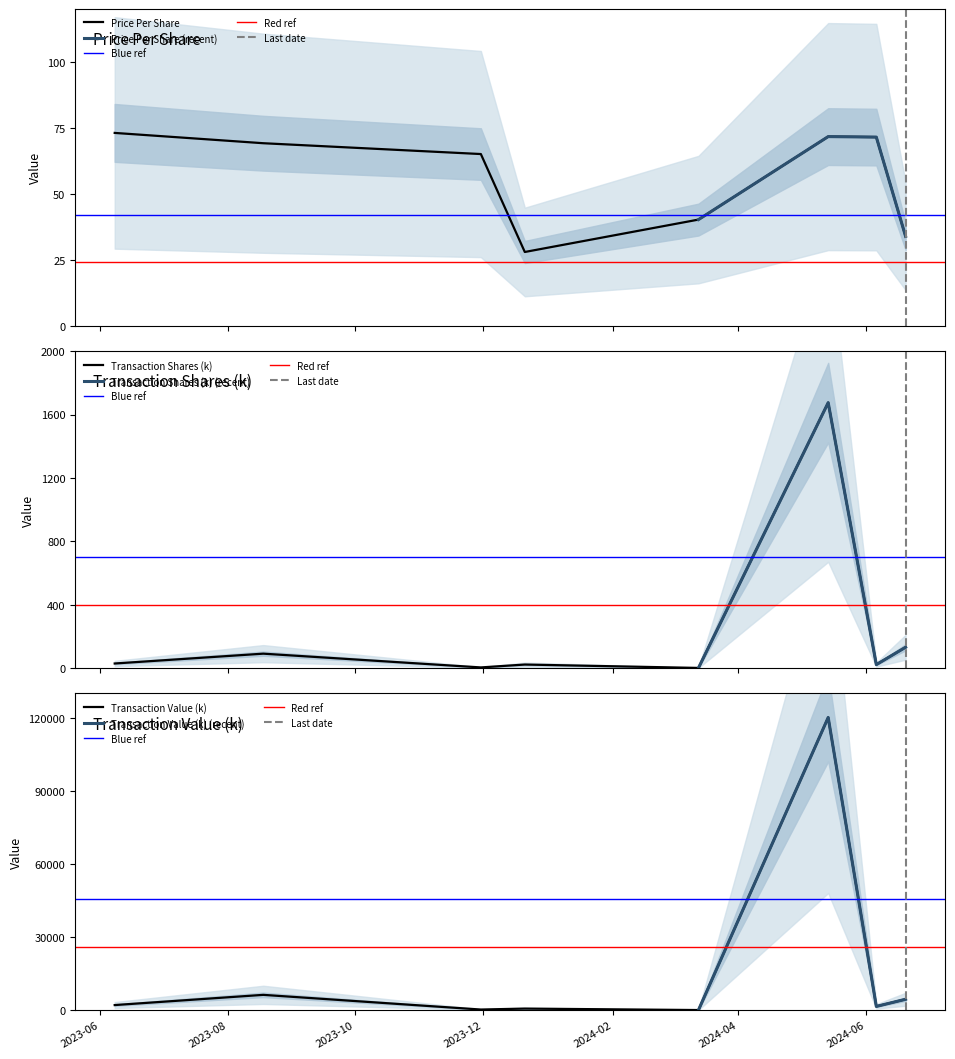

At which category does the chart reach its minimum across all series?

2024-03-13